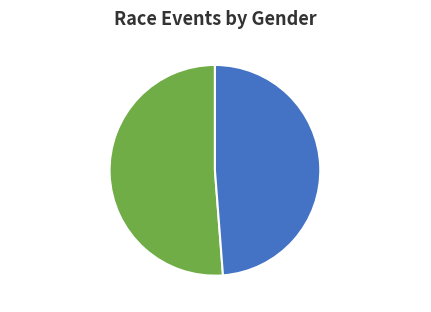

Is there a majority slice in this chart?

Yes